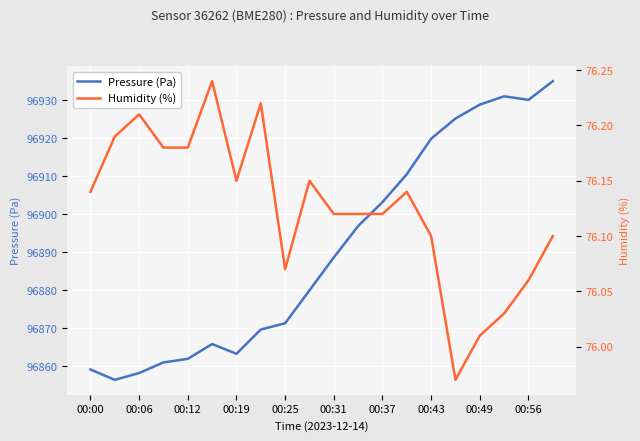

What is the minimum value for Pressure (Pa)?

96856.5